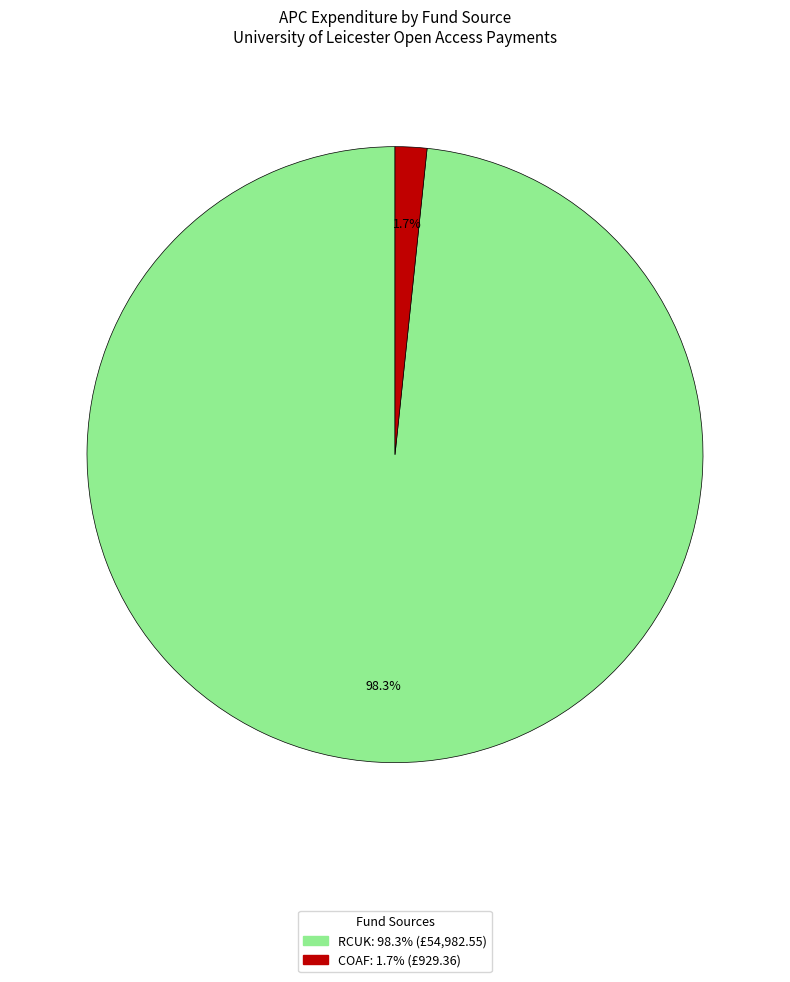

Does any single category account for the majority?

Yes